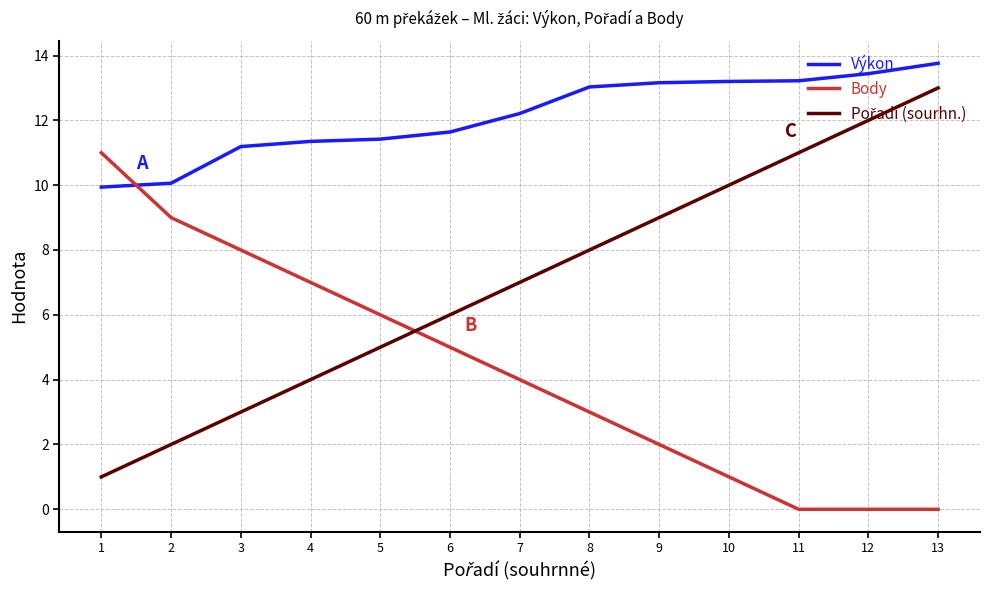

At which category is the sum across all series the highest?

13